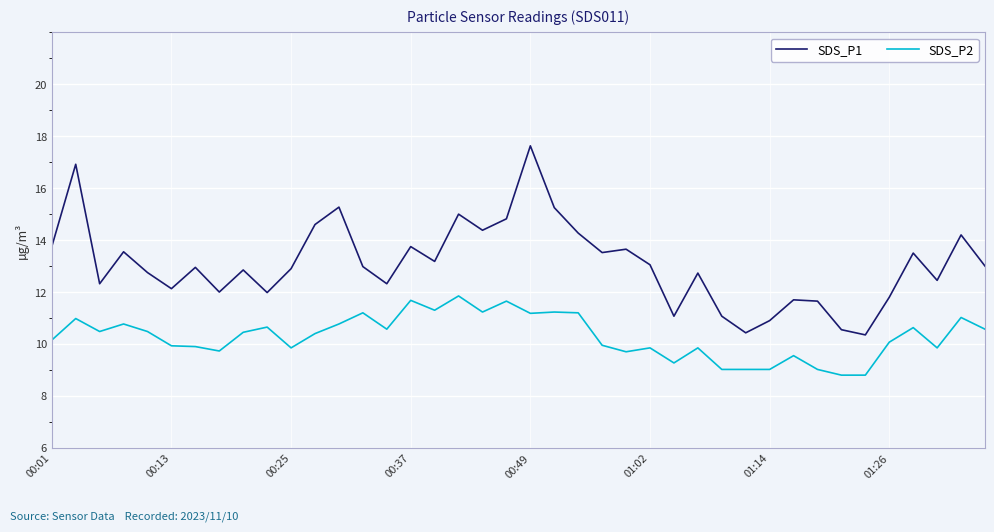

What is the maximum value shown in the chart?

17.6